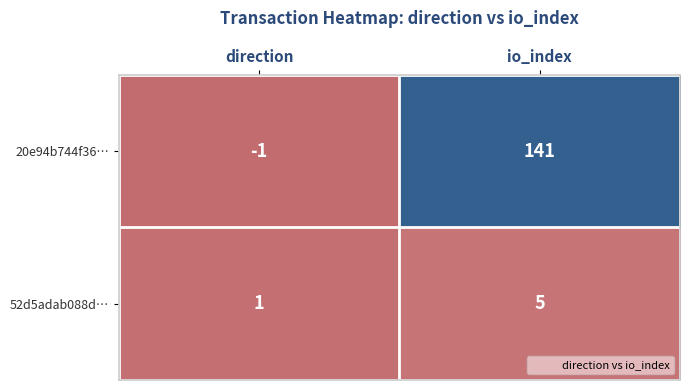

What is the difference between the maximum and minimum values in the 52d5adab088d… series?

4